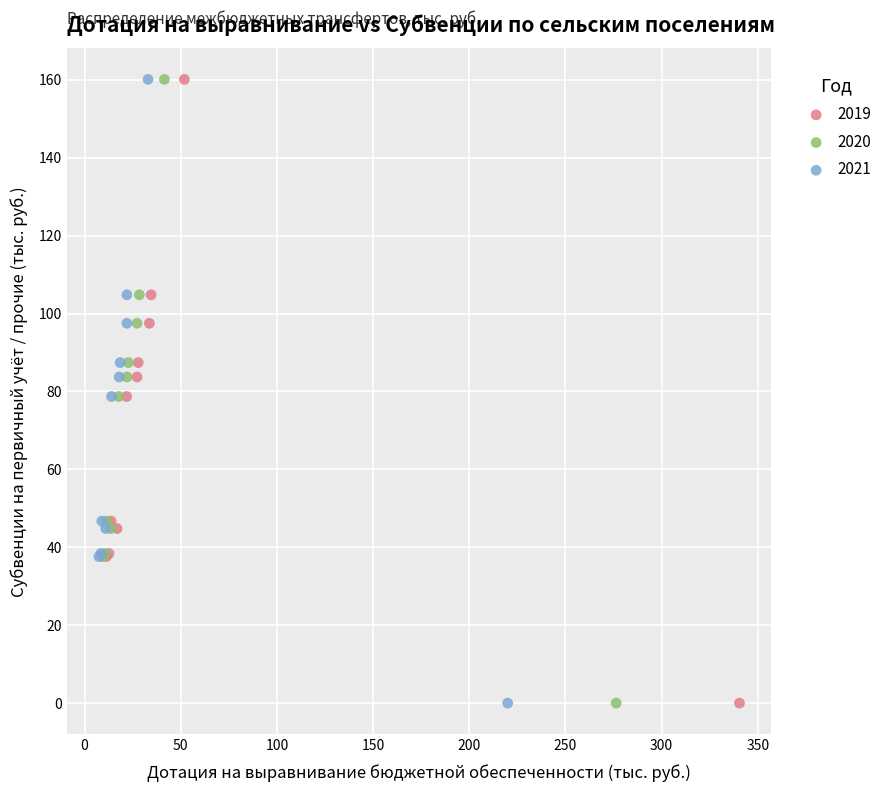

What are all the series names shown in the legend?

2019, 2020, 2021